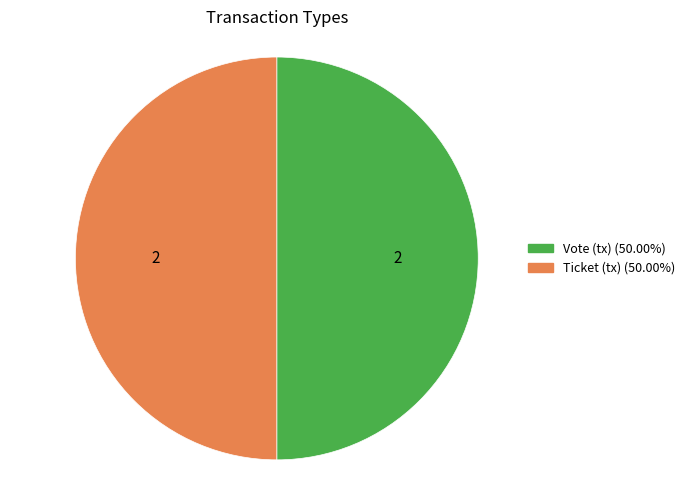

Combined, do Vote and Ticket account for over 50%?

Yes